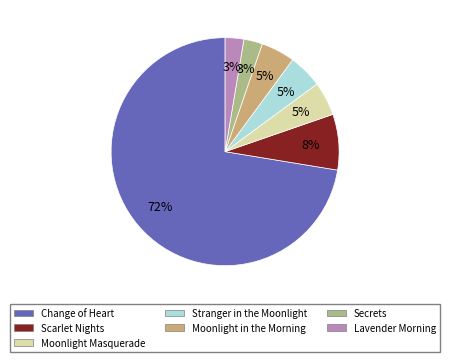

Combined, do Moonlight Masquerade and Scarlet Nights account for over 50%?

No